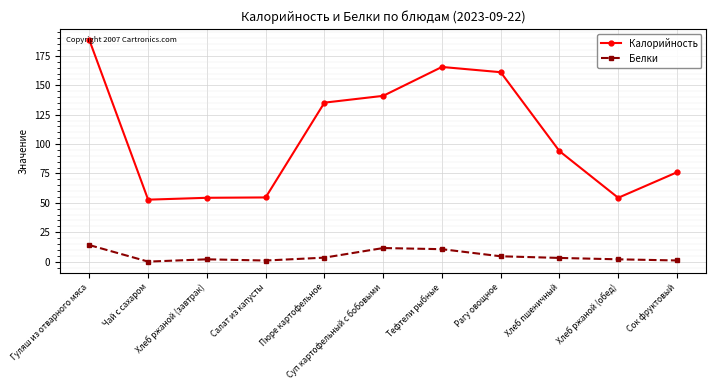

Does the chart have visible grid lines?

Yes